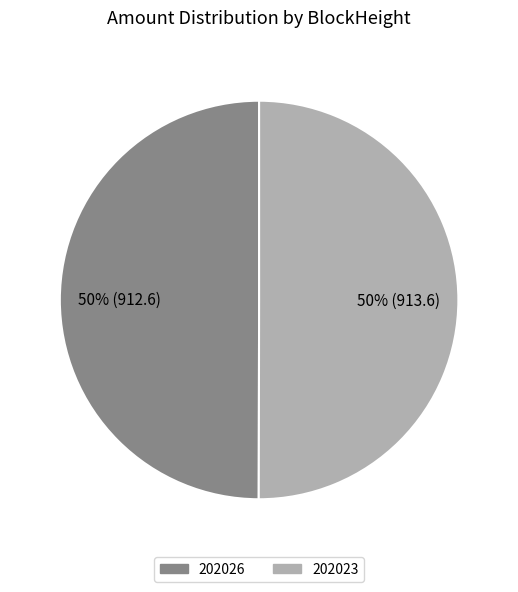

How many slices are in this pie chart?

2